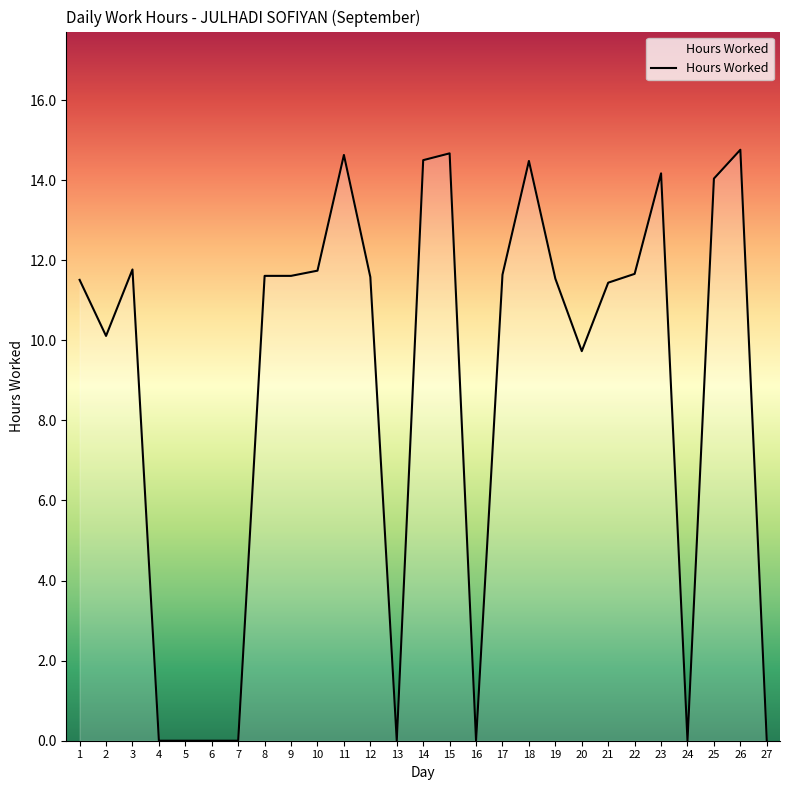

True or false: the data shows 0.0 at 4.

True